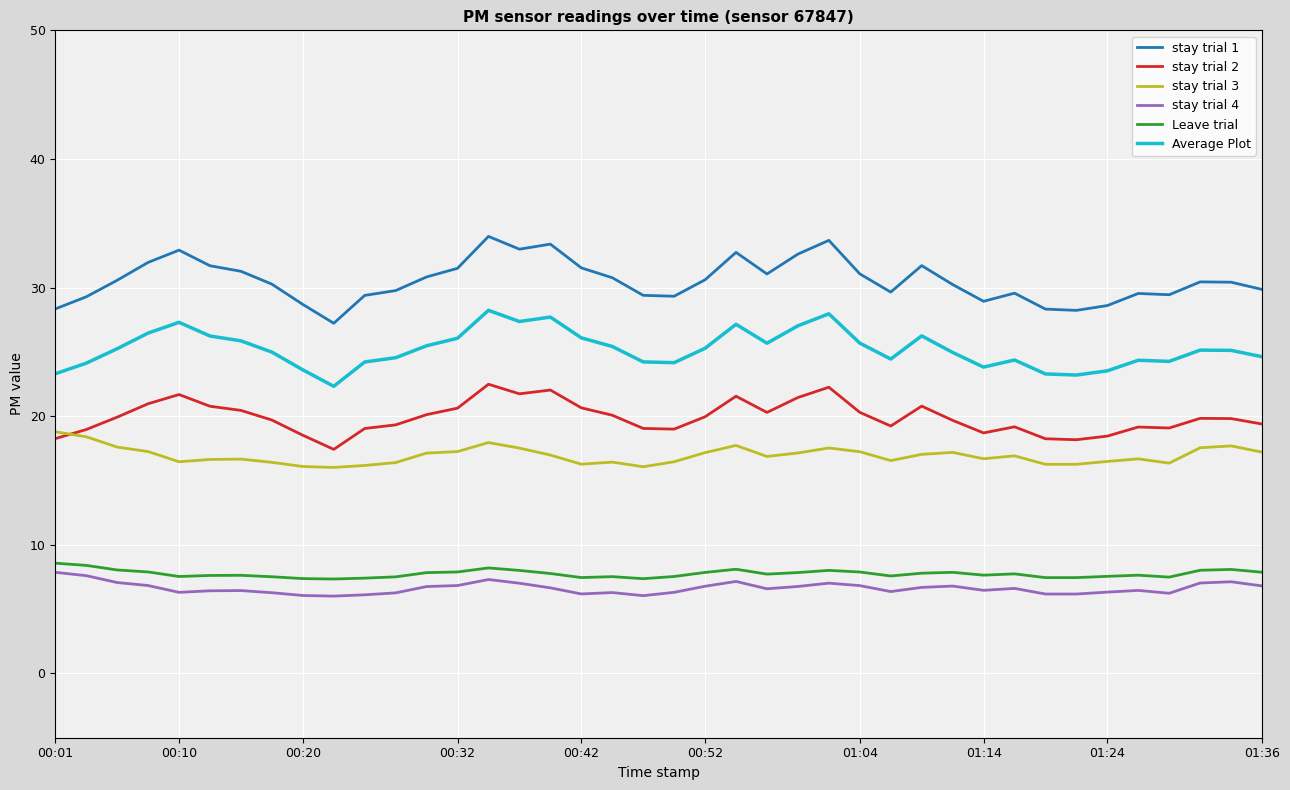

What is the minimum value for stay trial 2?

17.4